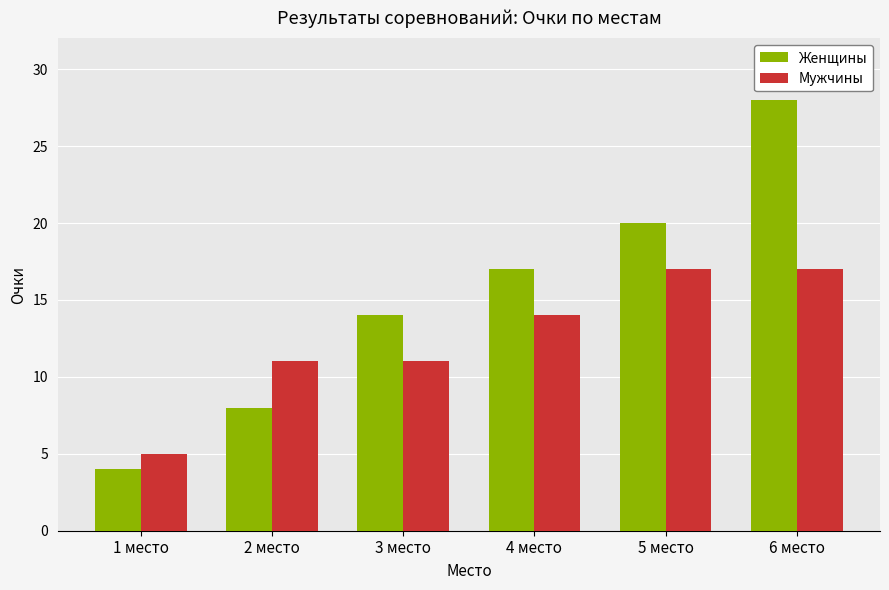

At which label does Женщины reach its peak?

6 место